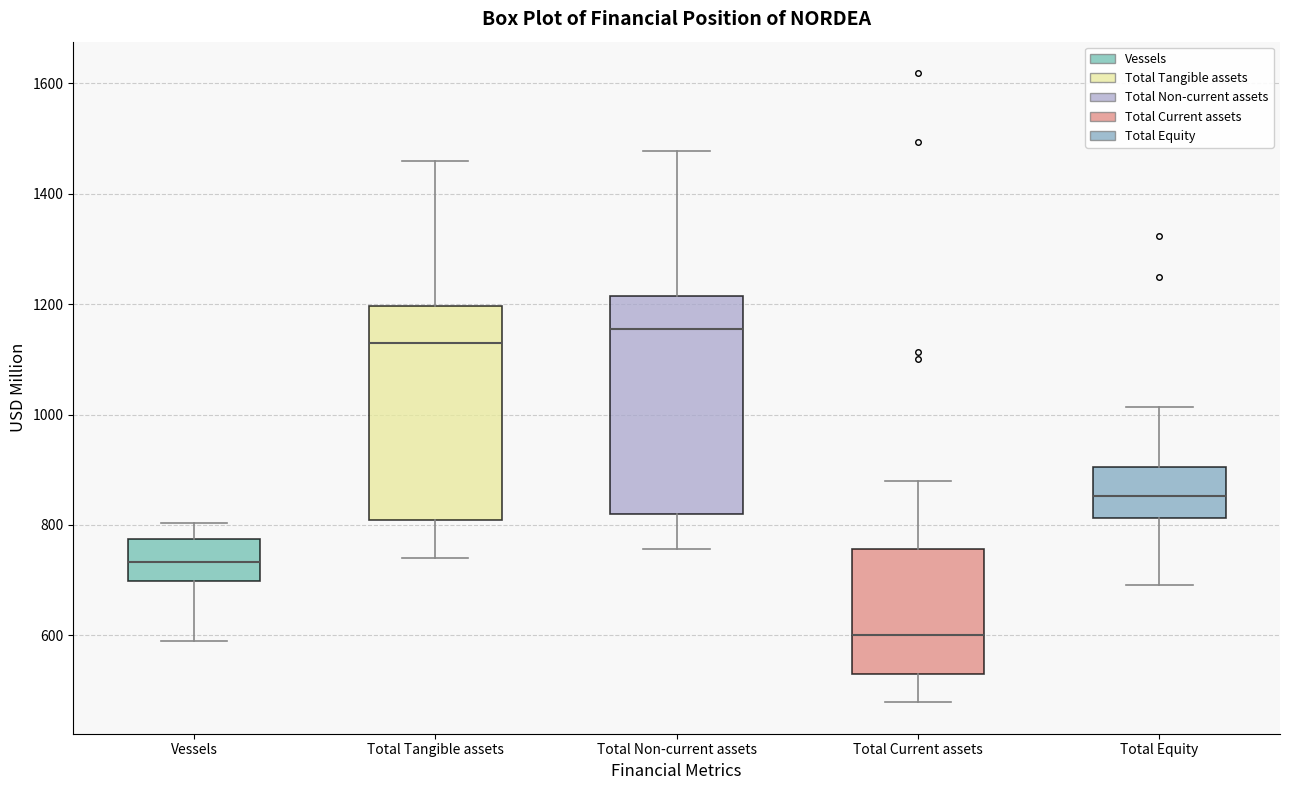

Reading left to right, read every box against the y-axis: the position of its median line, the range the box covers, and the ends of its whiskers. The values are not printed on the chart, so give them approximately, as read against the axis.

Vessels: median 740, box 700 to 780, whiskers 600 to 800
Total Tangible assets: median 1140, box 800 to 1200, whiskers 740 to 1460
Total Non-current assets: median 1160, box 820 to 1220, whiskers 760 to 1480
Total Current assets: median 600, box 520 to 760, whiskers 480 to 880
Total Equity: median 860, box 820 to 900, whiskers 700 to 1020